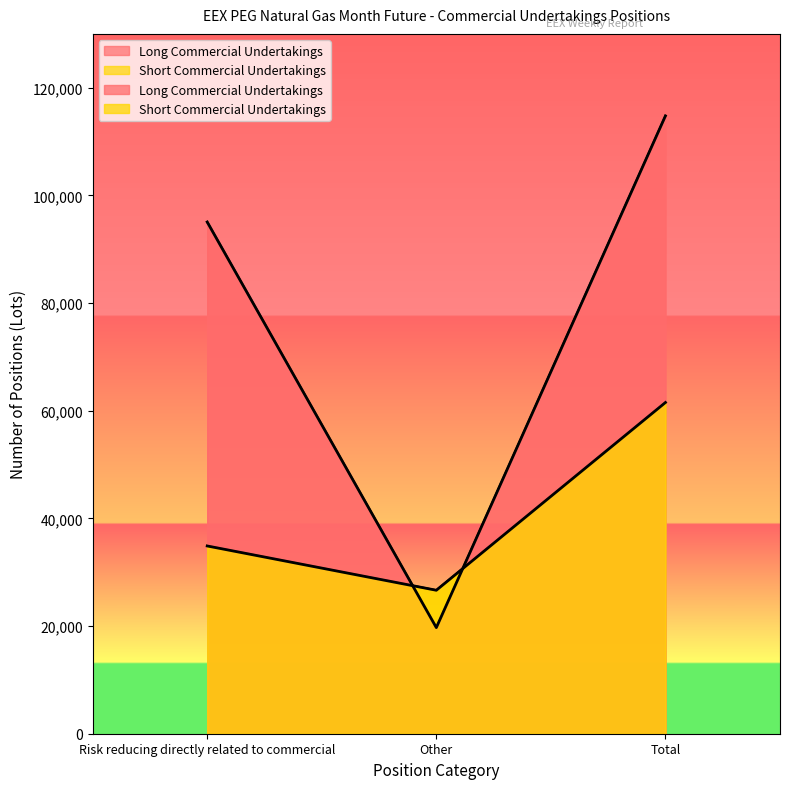

The value of Short Commercial Undertakings at Risk reducing directly related to commercial is 34877.0. True or false?

True